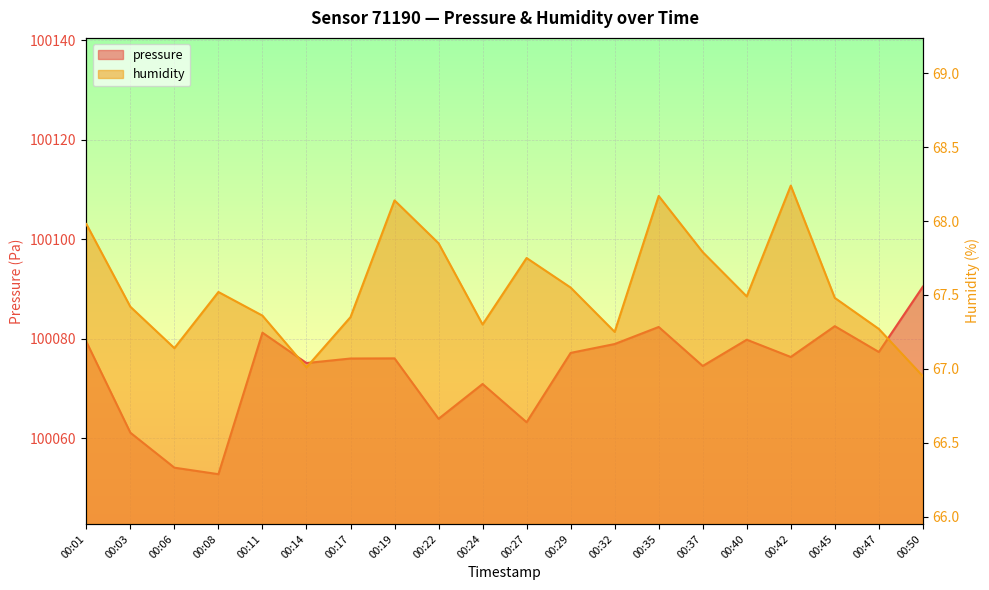

List the series in order of their peak value, lowest first.

humidity, pressure